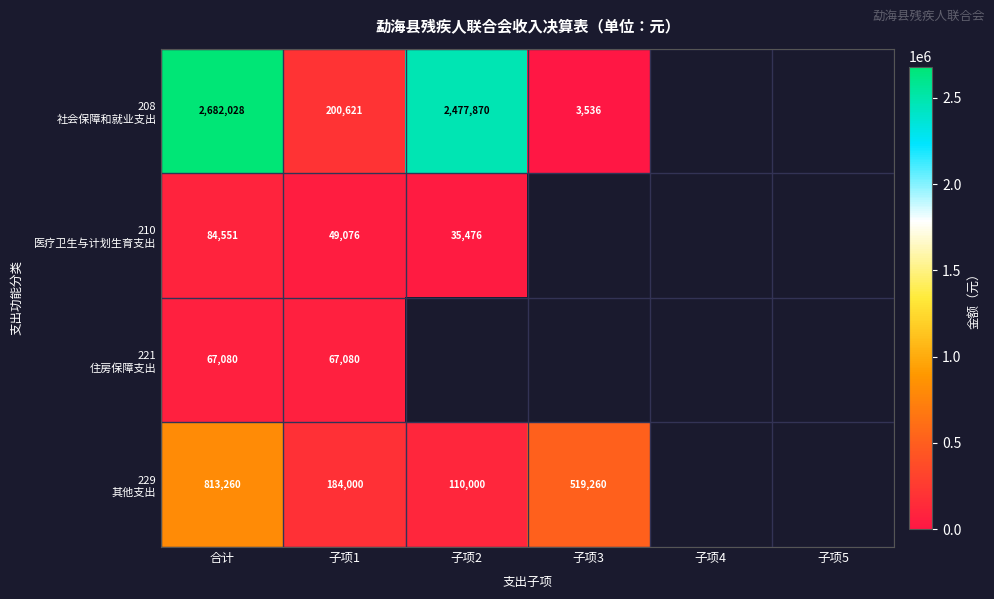

What is the total value across all series at 合计?

3646919.0